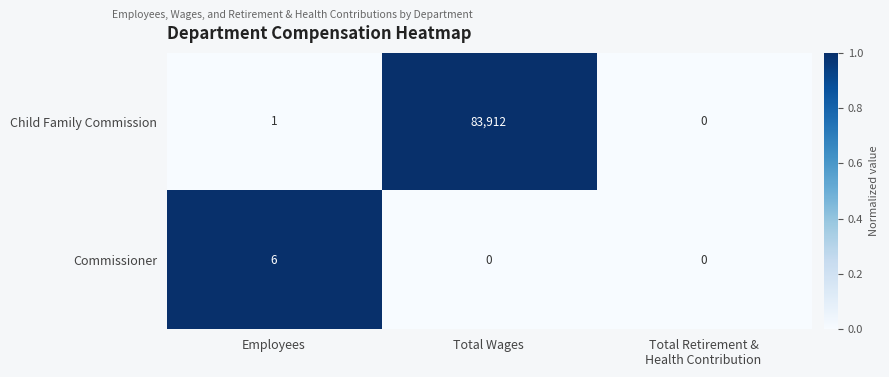

At Total Wages, list the series in order from largest to smallest.

Child Family Commission, Commissioner